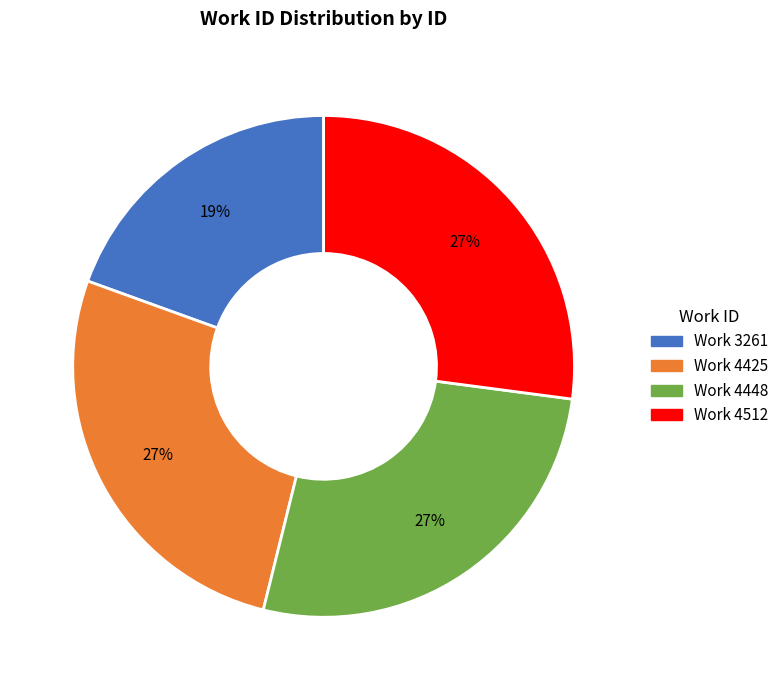

Count the number of slices in the pie.

4